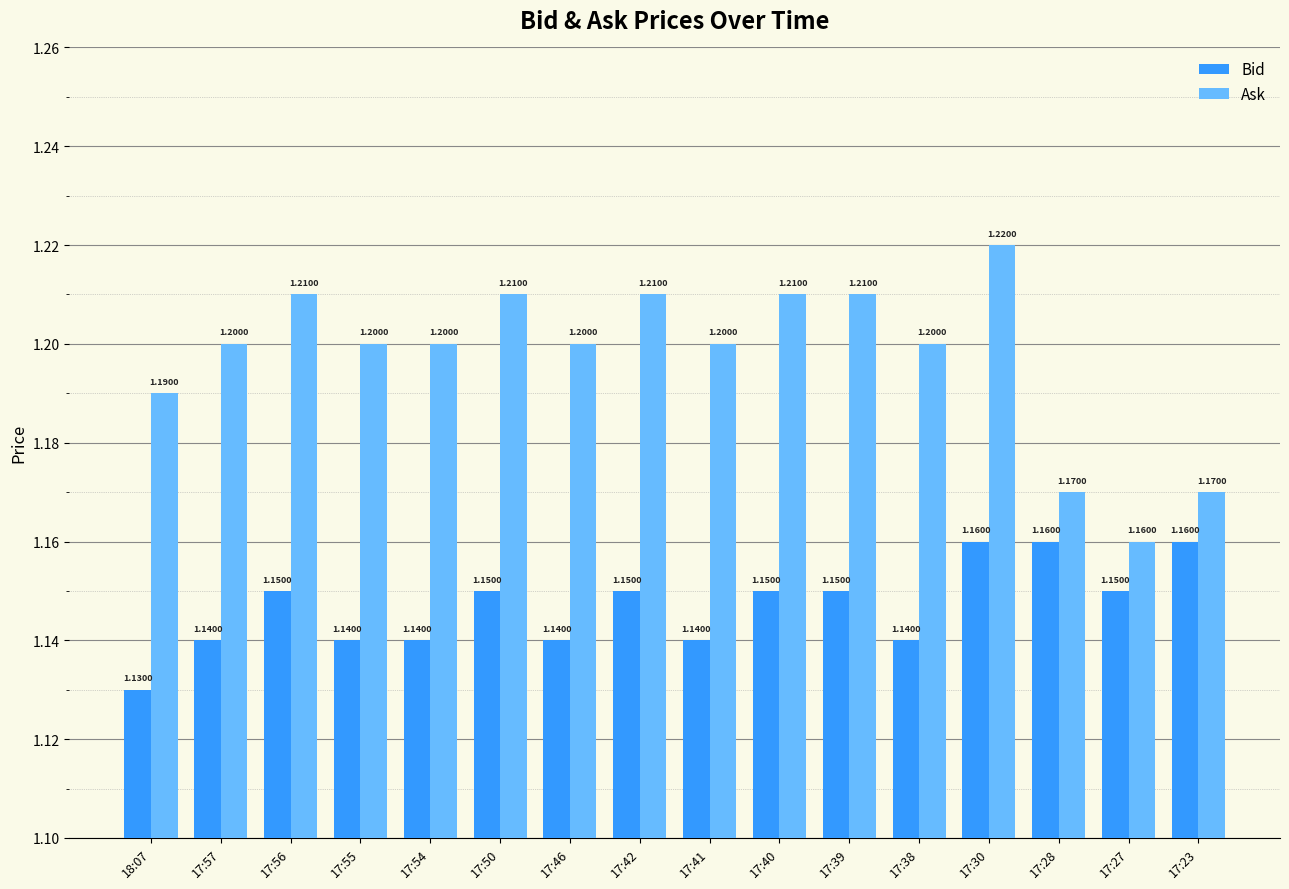

The value of Bid at 17:56 is 0.6. True or false?

False